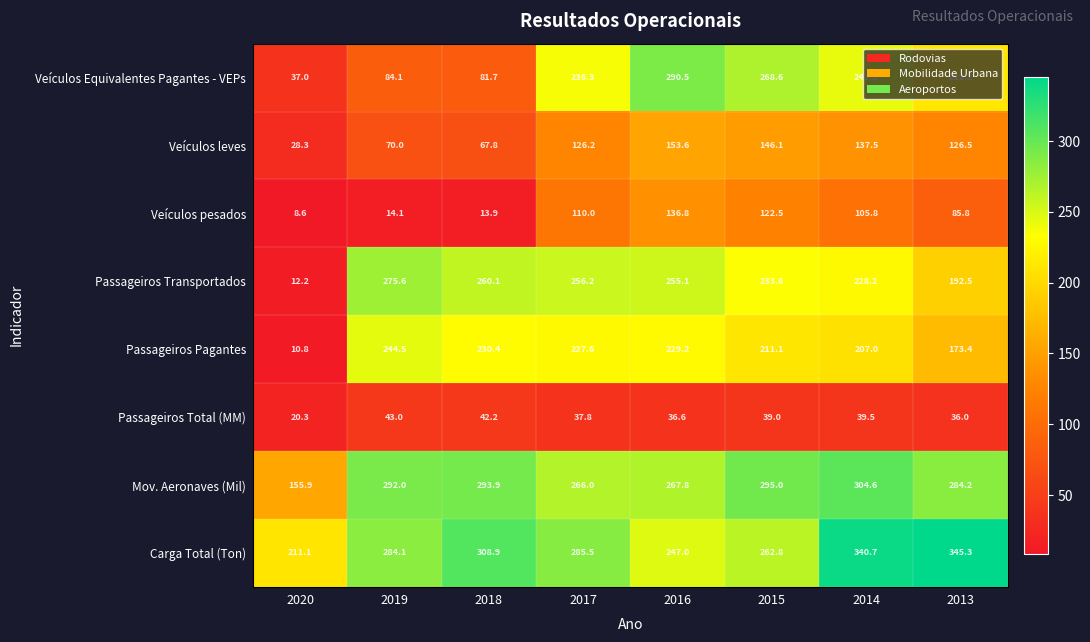

At how many categories does at least one series exceed 69?

8